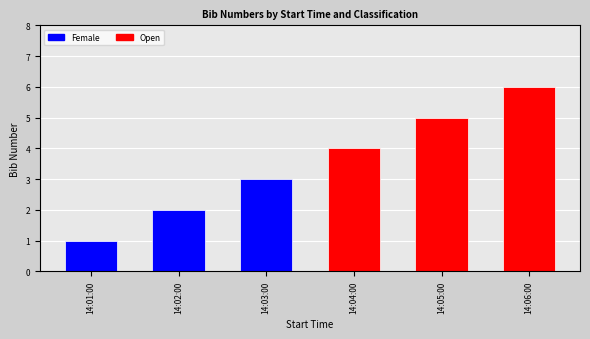

Which series changed the most between 14:02:00 and 14:03:00?

Female